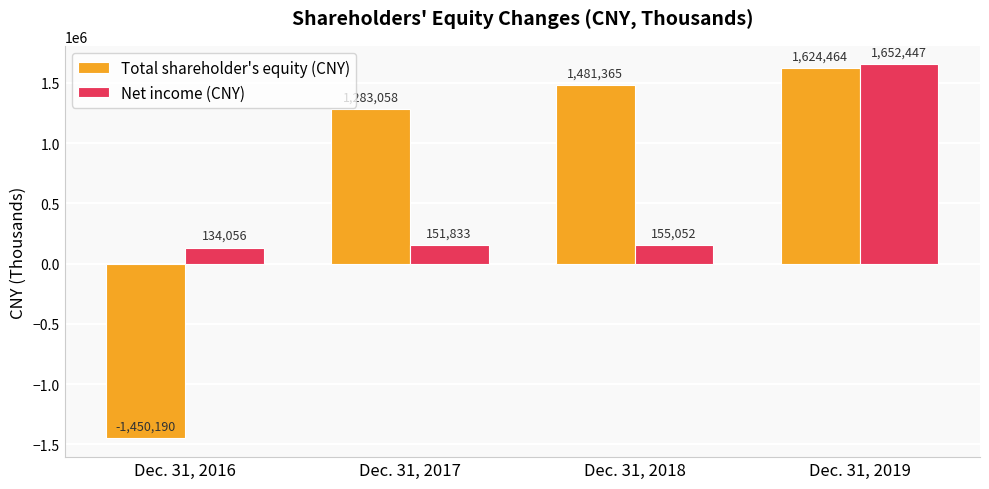

Count the number of categories in the chart.

4